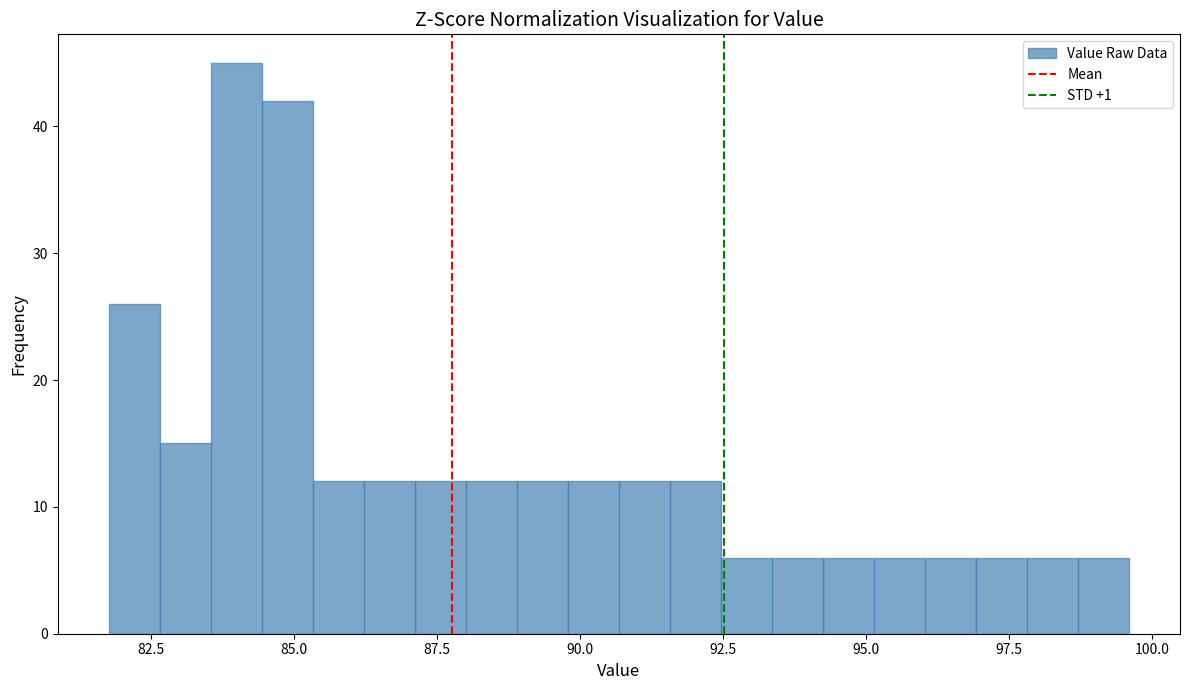

Read against the x-axis, roughly where is the centre of the tallest bar?

84.0